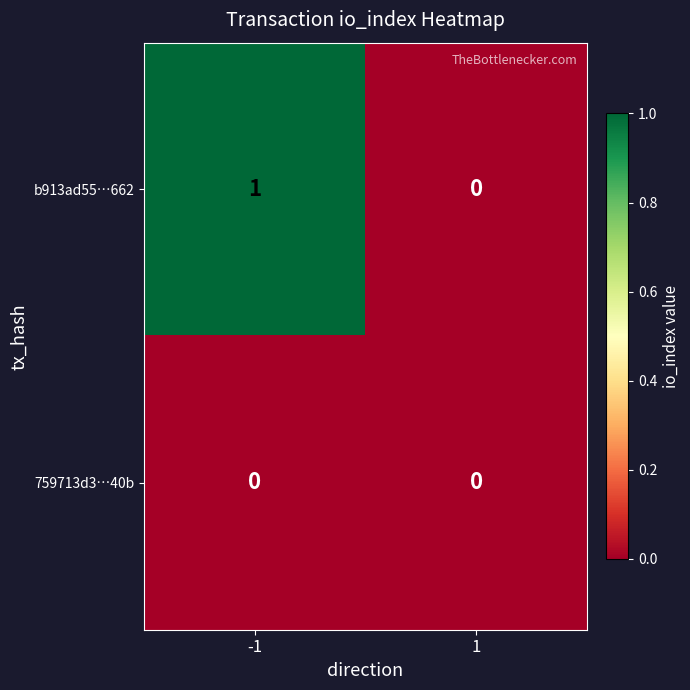

How many distinct data groups are displayed?

2